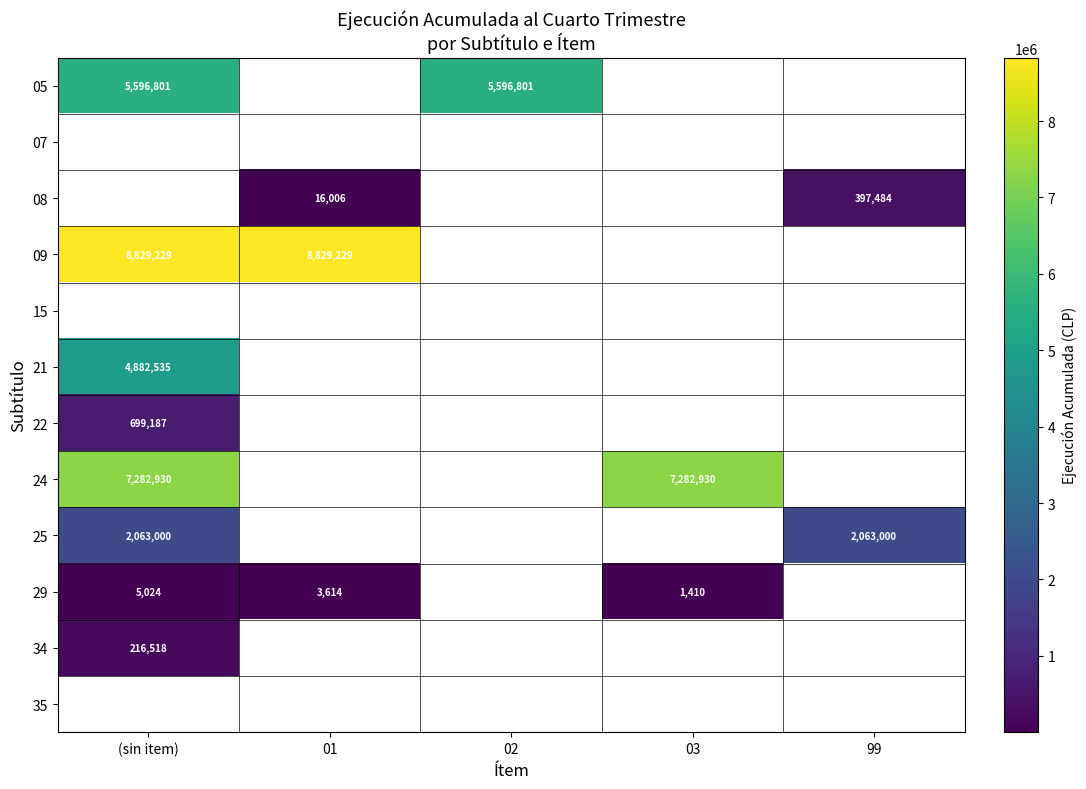

Which has a higher value, 02 or (sin item)?

02